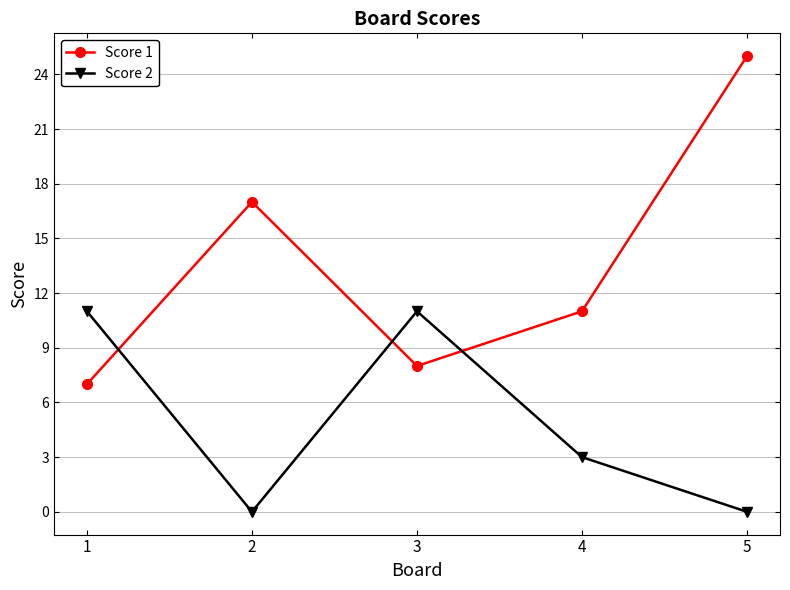

Rank the series at 5 from highest to lowest value.

Score 1, Score 2